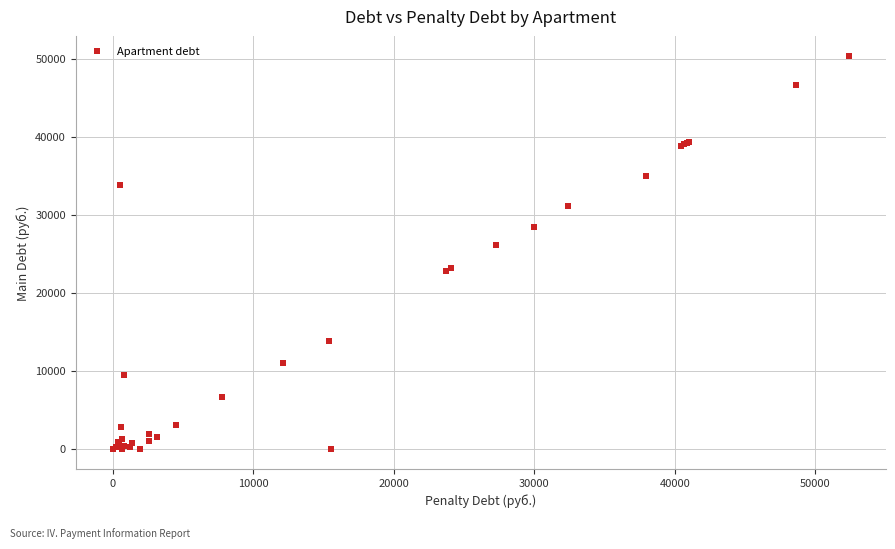

What Y value in the scatter plot is closest to 25188?

26203.0